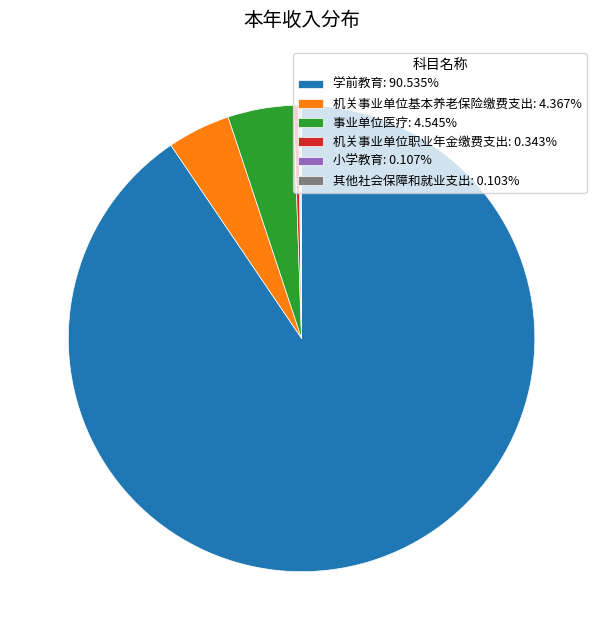

Does 机关事业单位基本养老保险缴费支出: 4.367% represent more than half of the total?

No